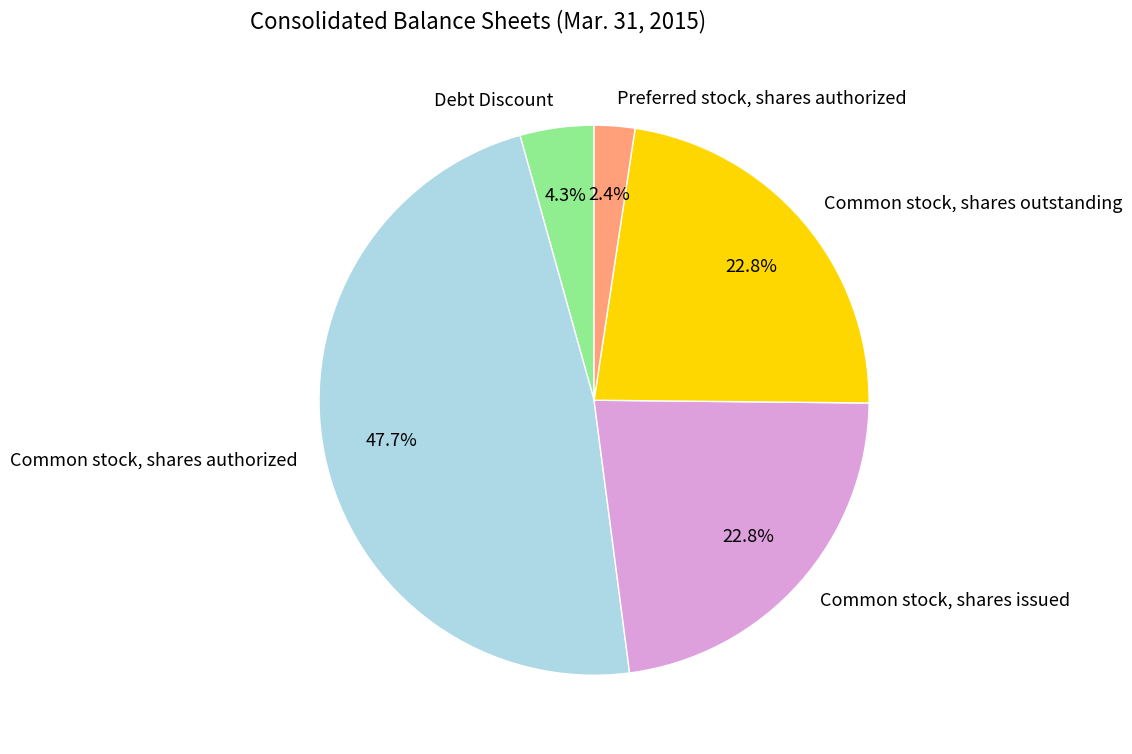

What percentage is the Preferred stock, shares authorized slice, to the nearest percent?

2%